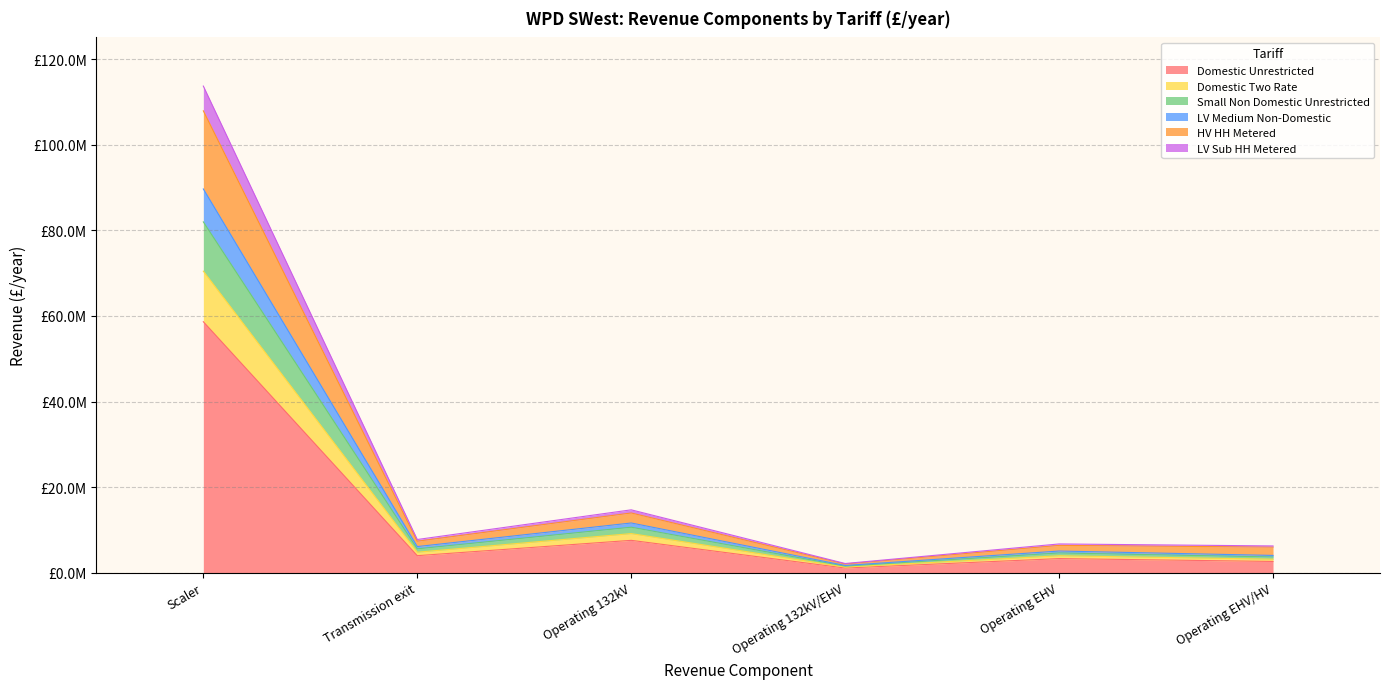

What are all the series names shown in the legend?

Domestic Unrestricted, Domestic Two Rate, Small Non Domestic Unrestricted, LV Medium Non-Domestic, HV HH Metered, LV Sub HH Metered